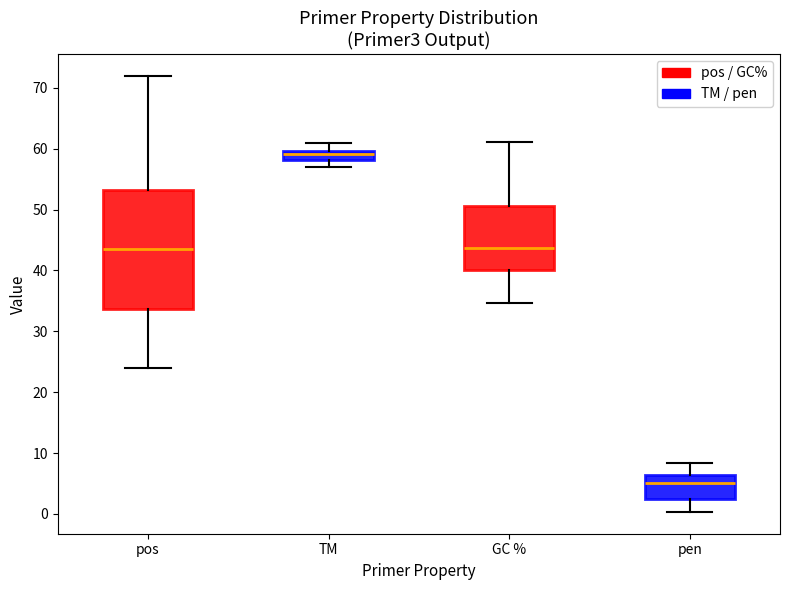

Comparing the boxes themselves (not the whiskers), which one is the tallest?

pos